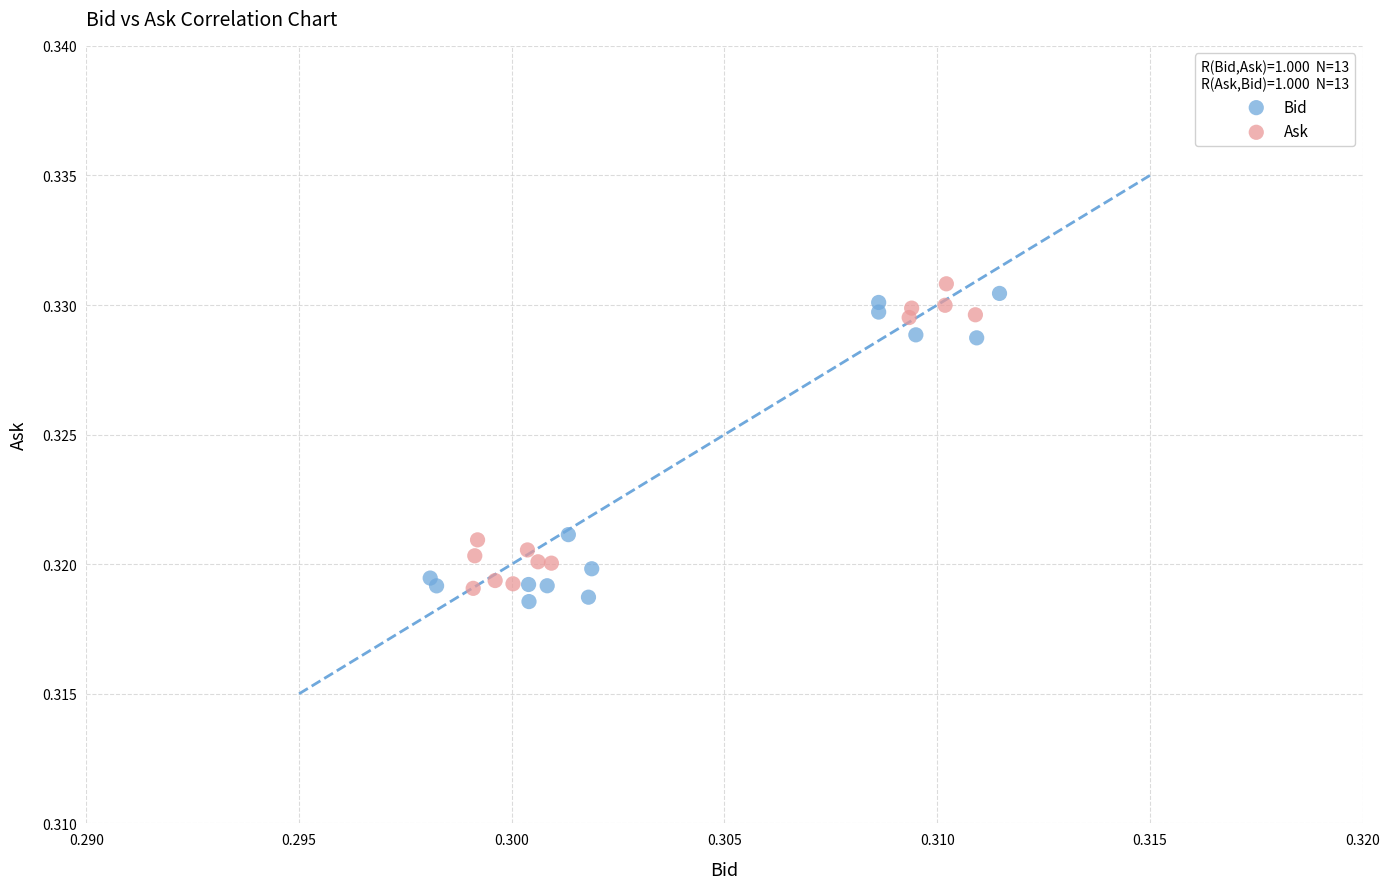

What are all the series names shown in the legend?

Bid, Ask